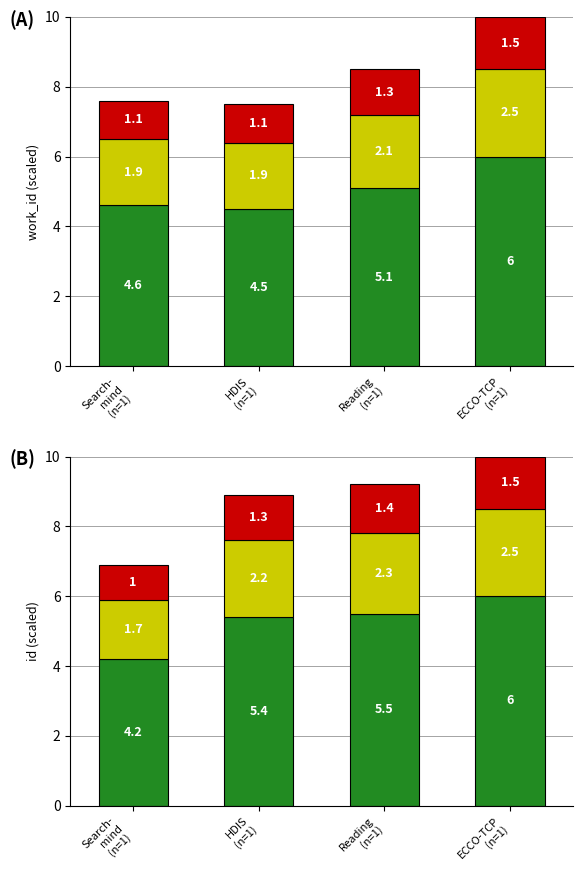

Is it true that Segment 3 equals 2.3 at Reading
(n=1)?

False